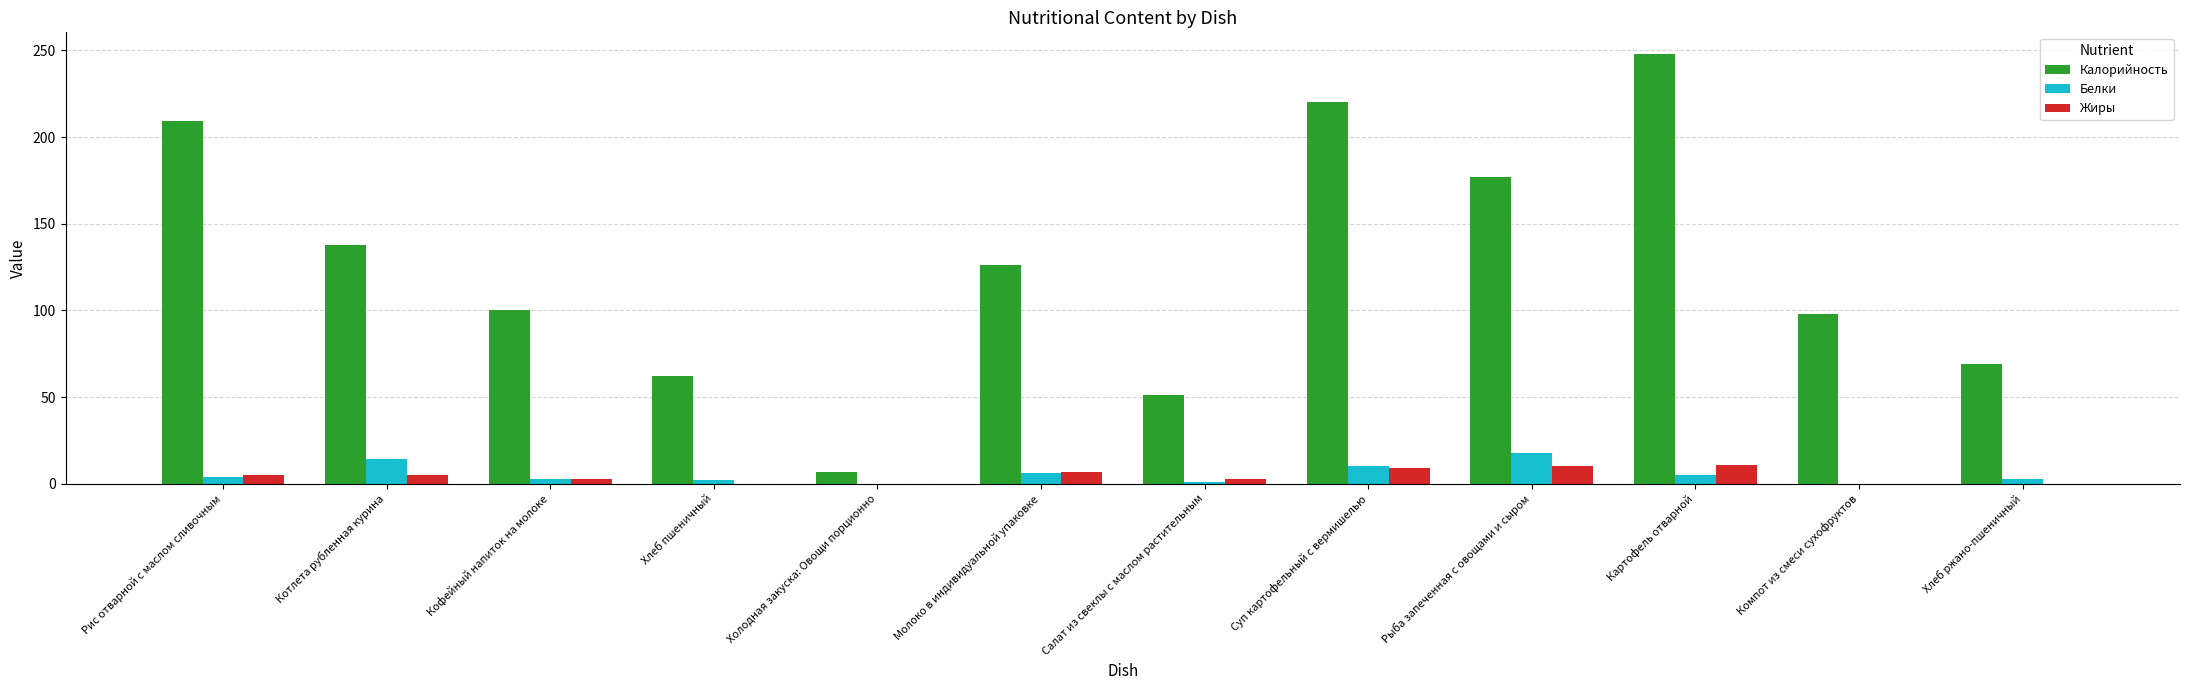

What is the difference between the Белки values at Рис отварной с маслом сливочным and Холодная закуска: Овощи порционно?

4